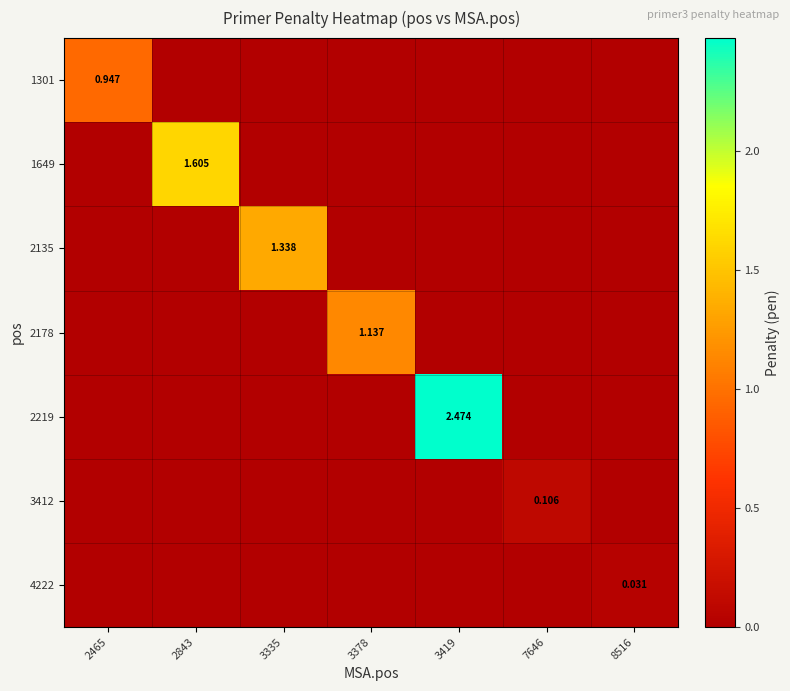

Is it true that 1301 equals -0.7 at 2843?

False